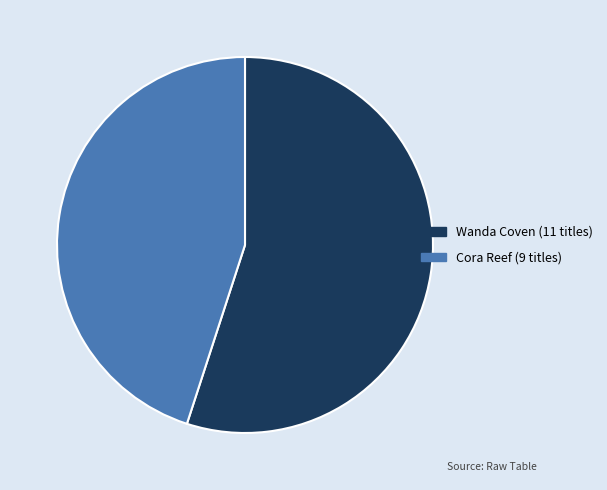

Is there any slice that represents more than half of the pie?

Yes